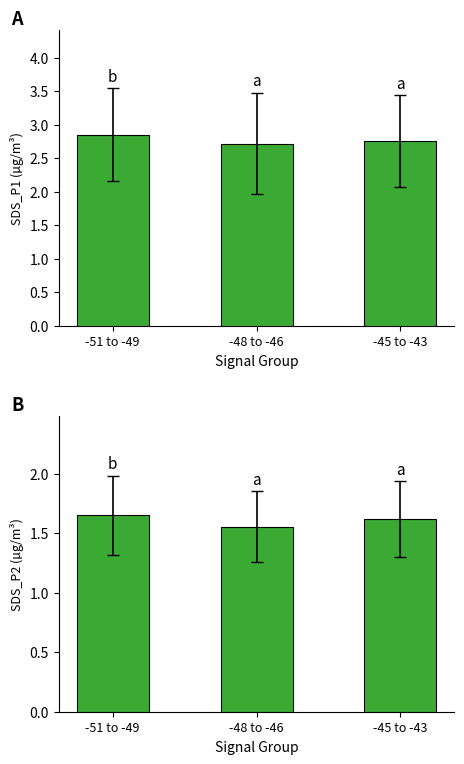

Between -48 to -46 and -45 to -43, which series saw the biggest shift?

SDS_P2